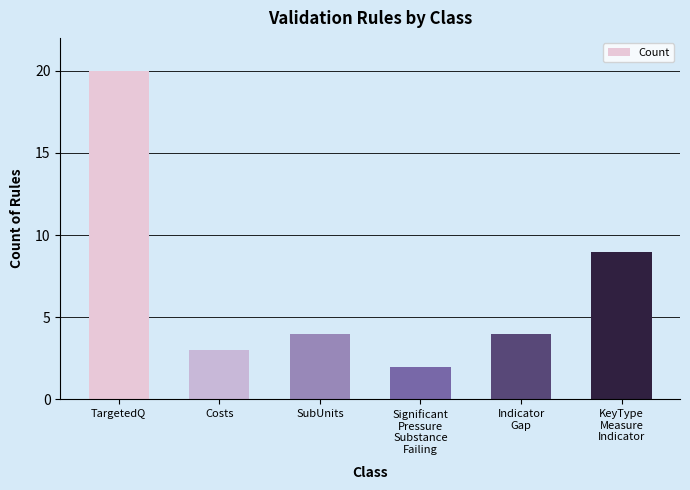

Reading left to right, what are all the values shown in this chart?

TargetedQ=20	Costs=3	SubUnits=4	Significant
Pressure
Substance
Failing=2	Indicator
Gap=4	KeyType
Measure
Indicator=9